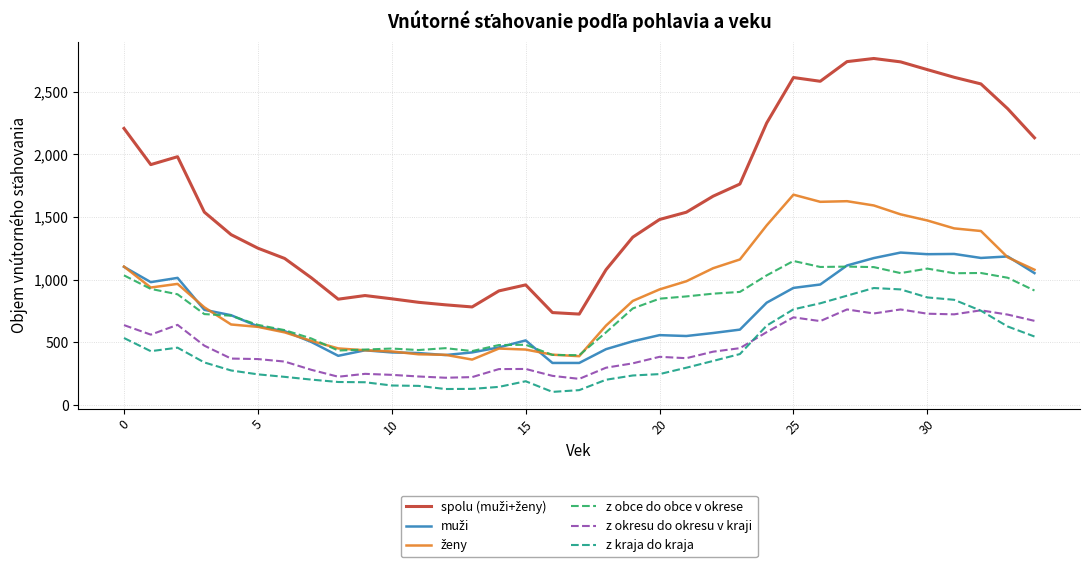

What is the smallest value displayed?

105